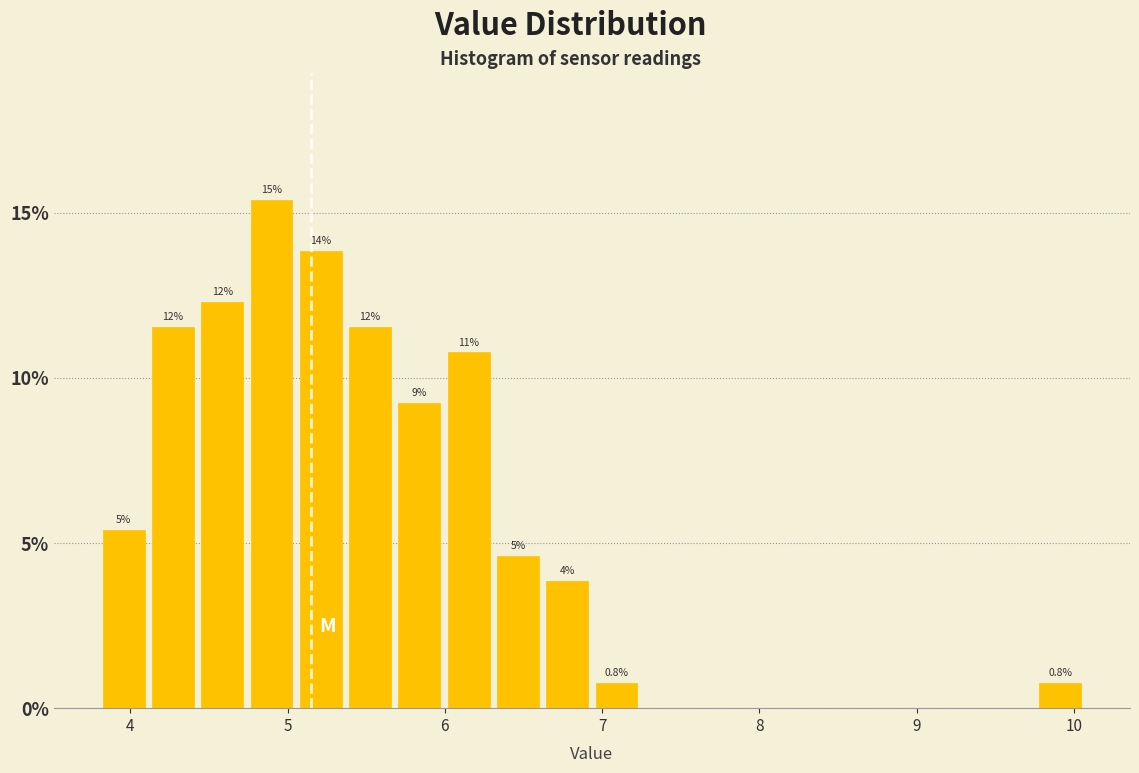

Around what value on the x-axis is the tallest bar? Give the approximate position of its centre, as read against the axis.

4.9